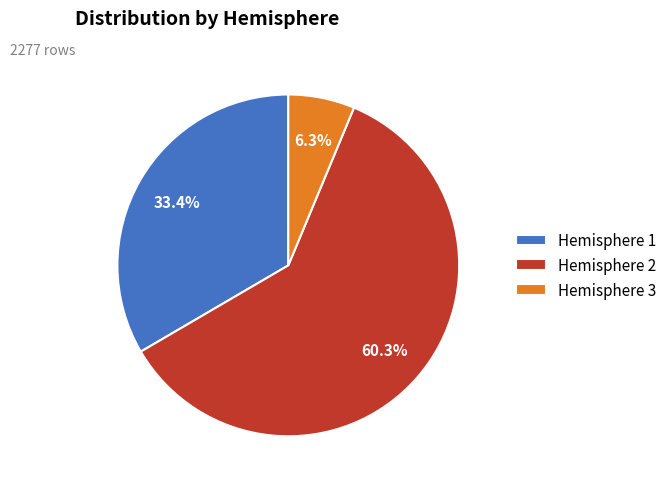

How many slices are in this pie chart?

3